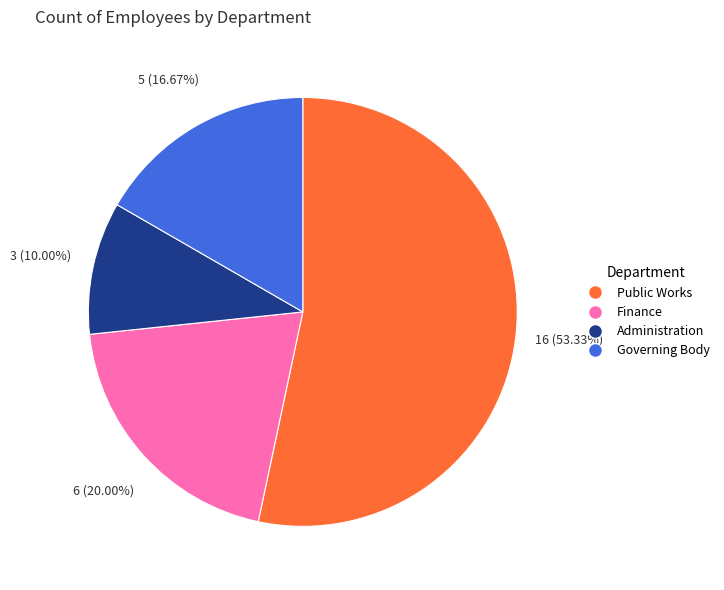

How many segments does this pie chart have?

4